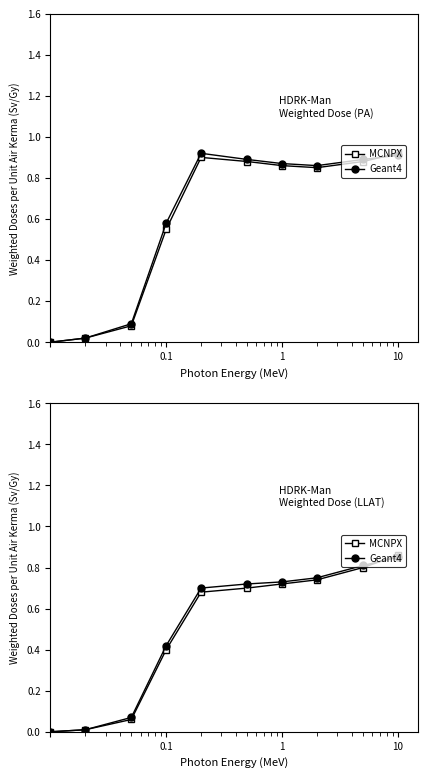

Which series has the largest range (max minus min)?

MCNPX